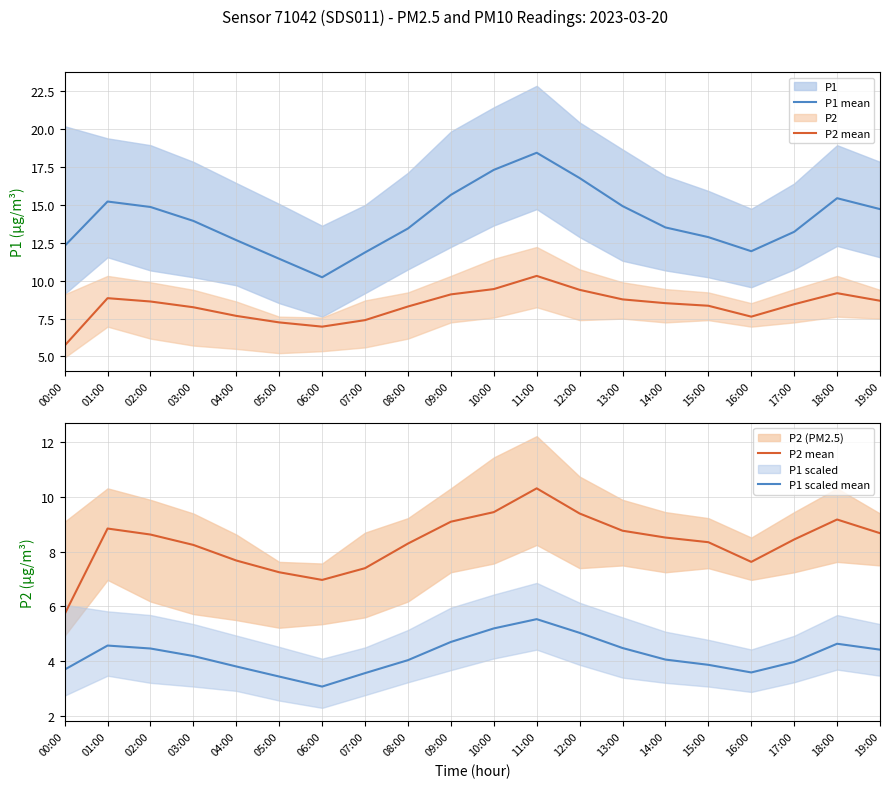

What is the sum of the P1 mean values at 00:00 and 14:00?

25.8